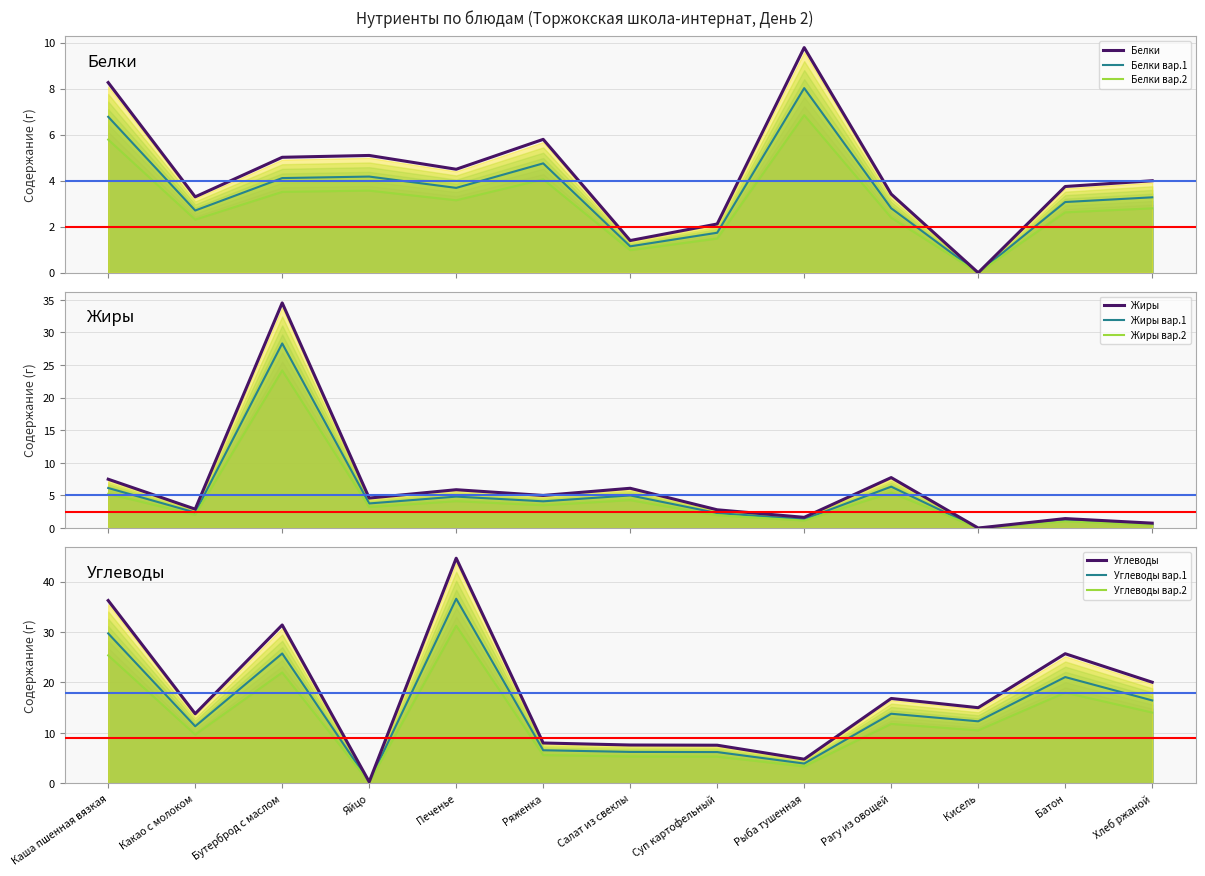

True or false: Жиры and Углеводы intersect in this chart.

True